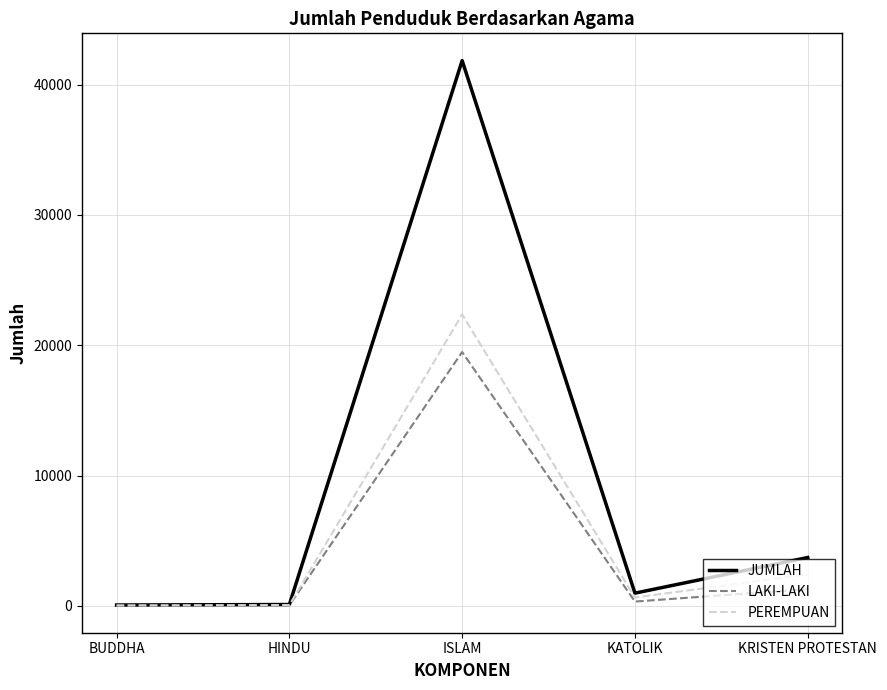

Is the value of LAKI-LAKI at KATOLIK greater than the value of PEREMPUAN at KRISTEN PROTESTAN?

No